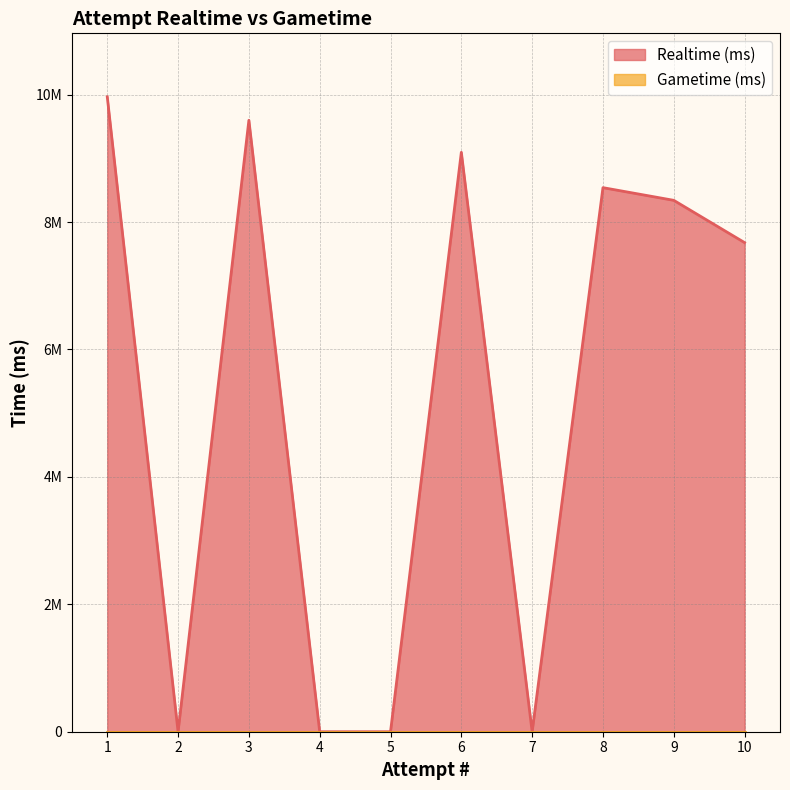

Which has a higher value, 4 or 10?

10